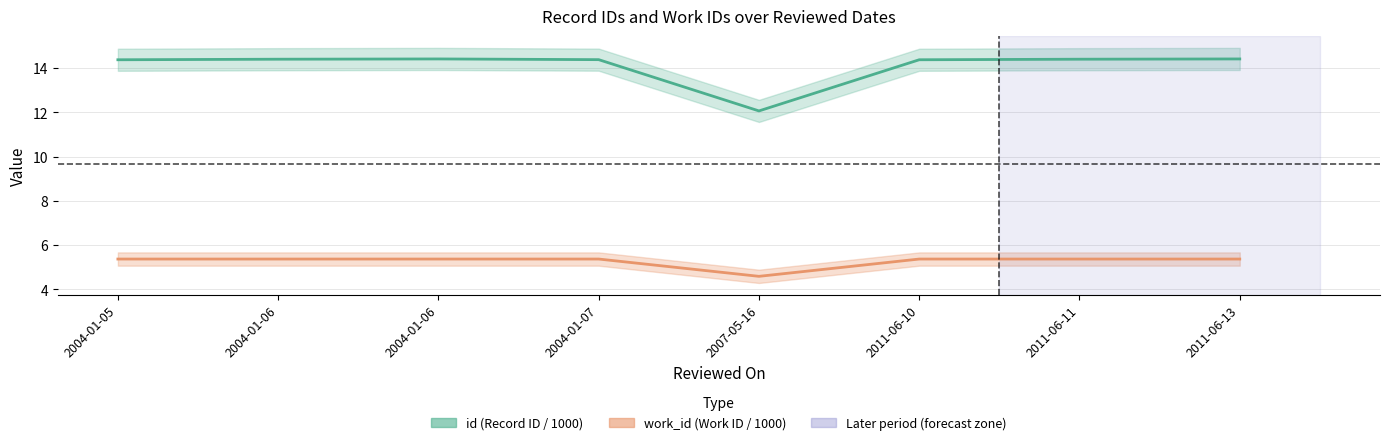

Which category has the highest value in the work_id series?

2004-01-05